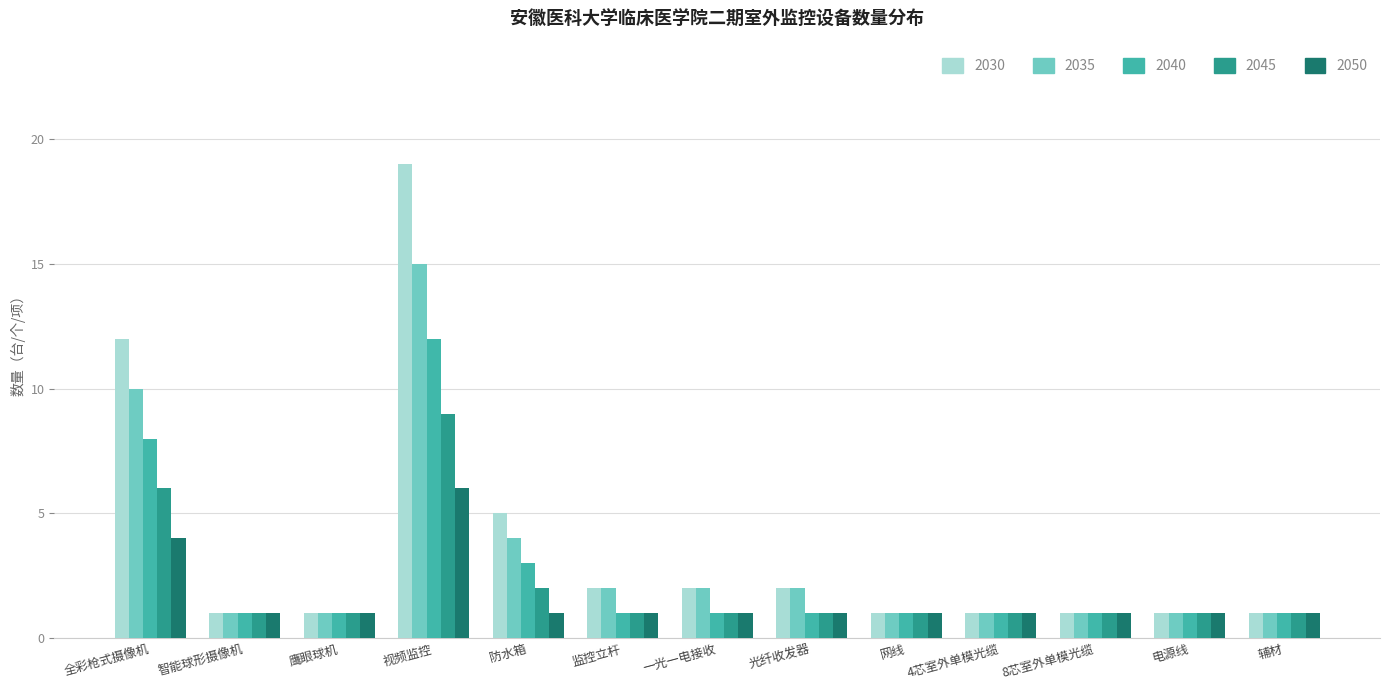

What is the difference between the maximum and minimum values in the 2045 series?

8